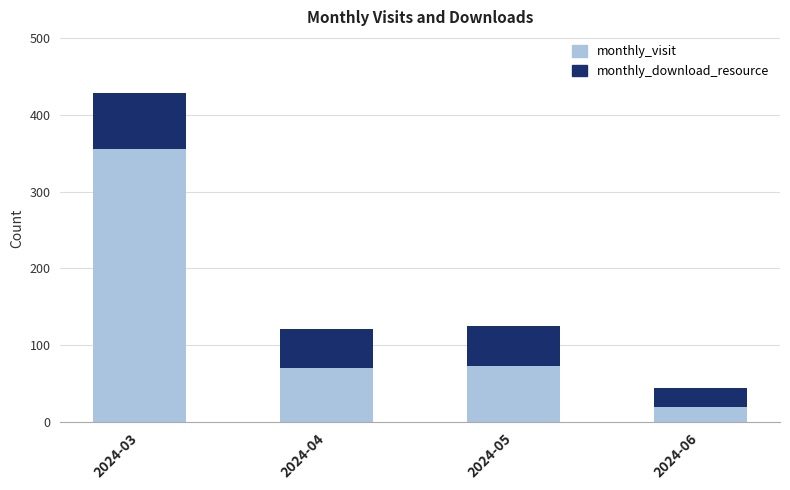

The value of monthly_visit at 2024-03 is 239. True or false?

False